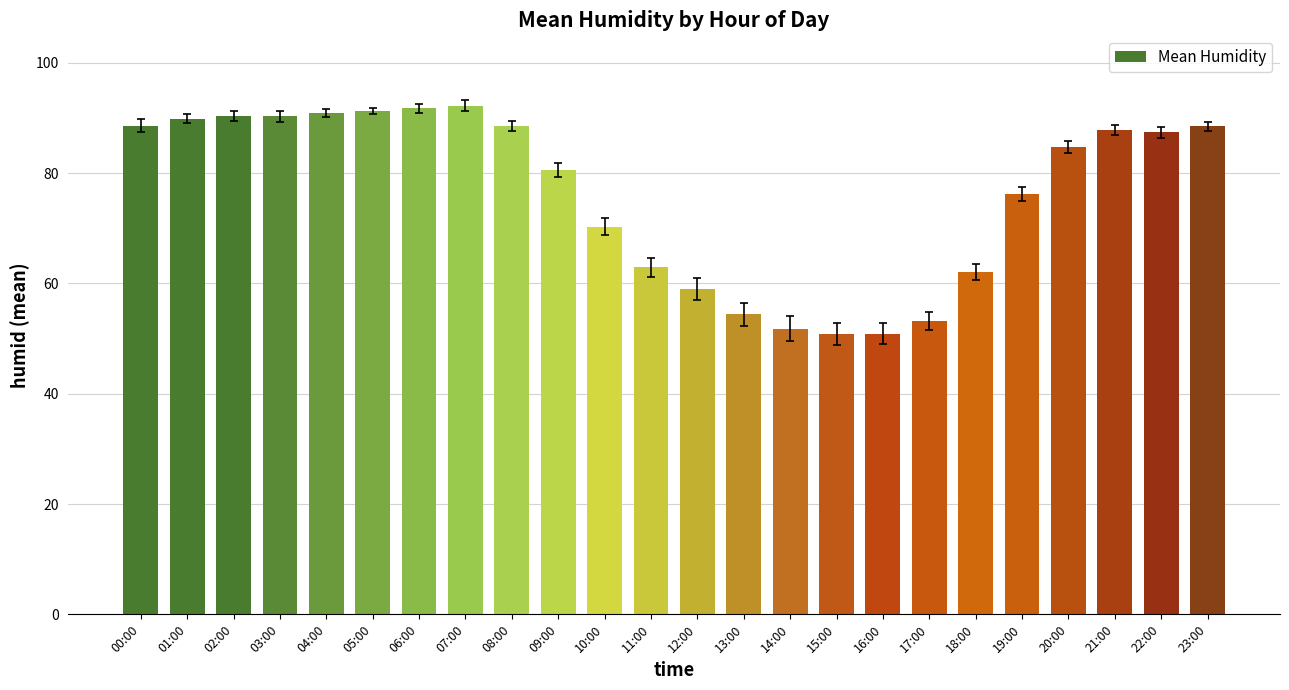

Approximately how many times larger is the value at 12:00 compared to 04:00?

0.6